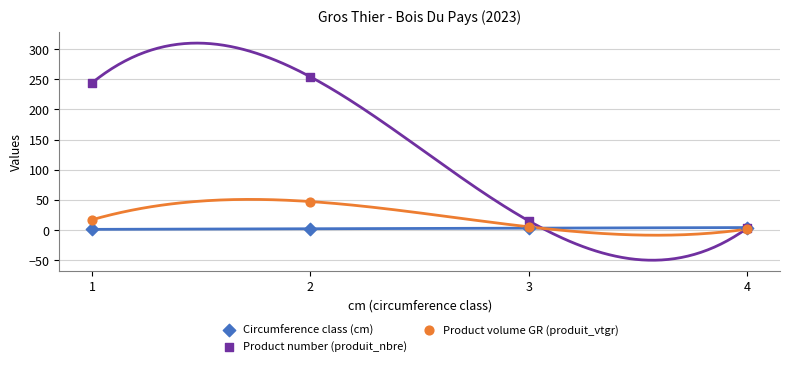

In the Product number (produit_nbre) series, what Y value is closest to 128?

15.0